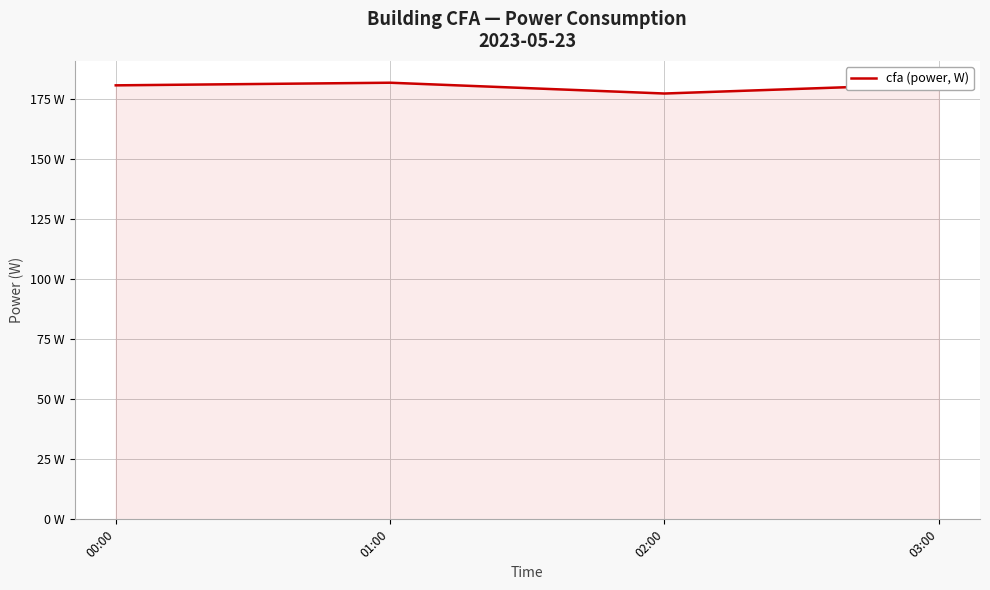

Reading right to left, what are all the values shown in this chart?

181.2	177.2	181.7	180.6